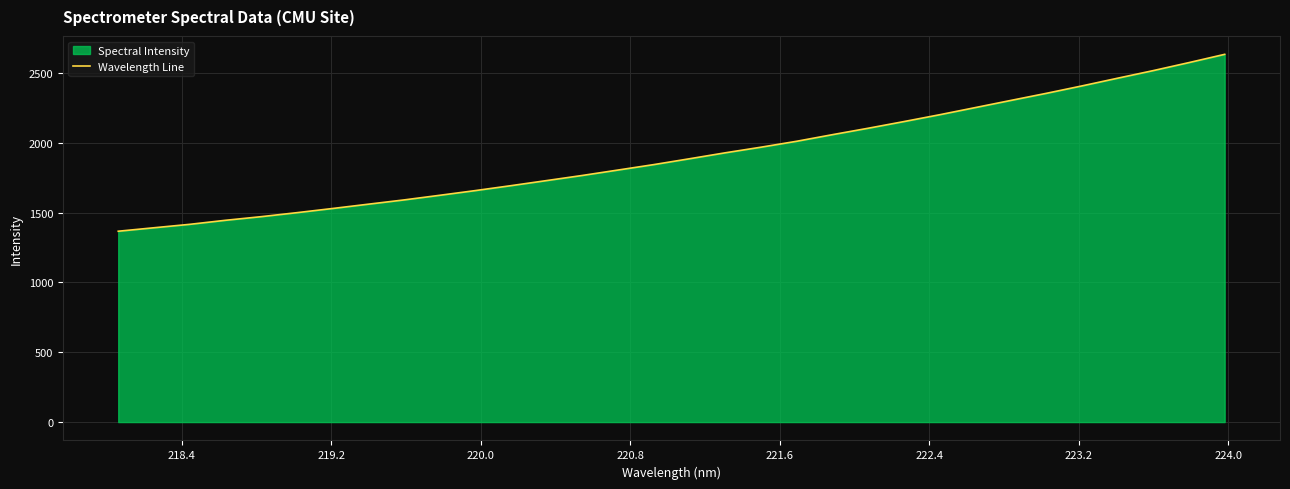

What is the greatest value displayed?

2632.3